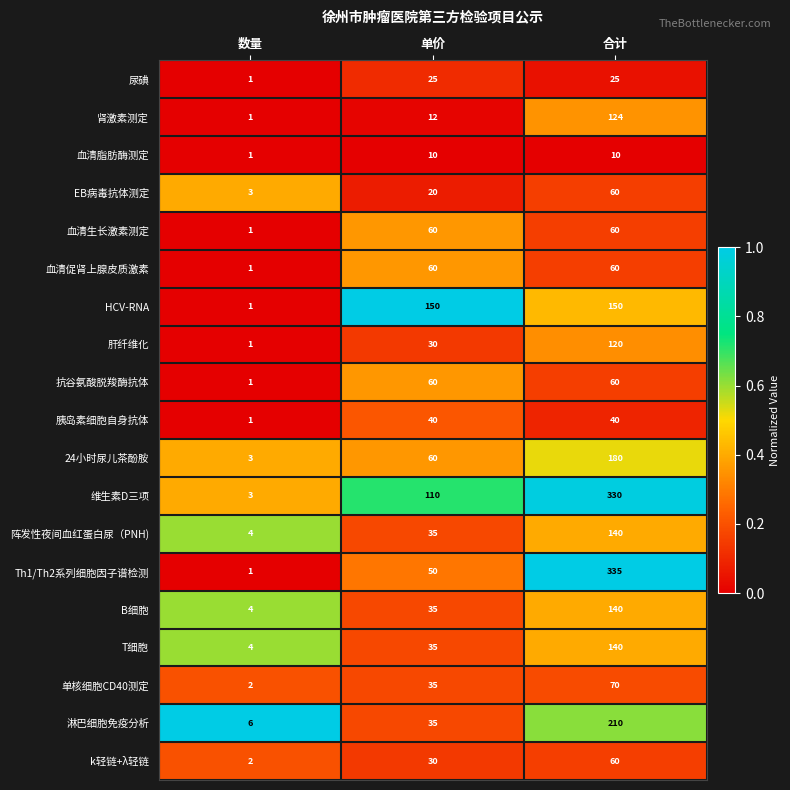

What is the spread (max minus min) of values at 数量?

5